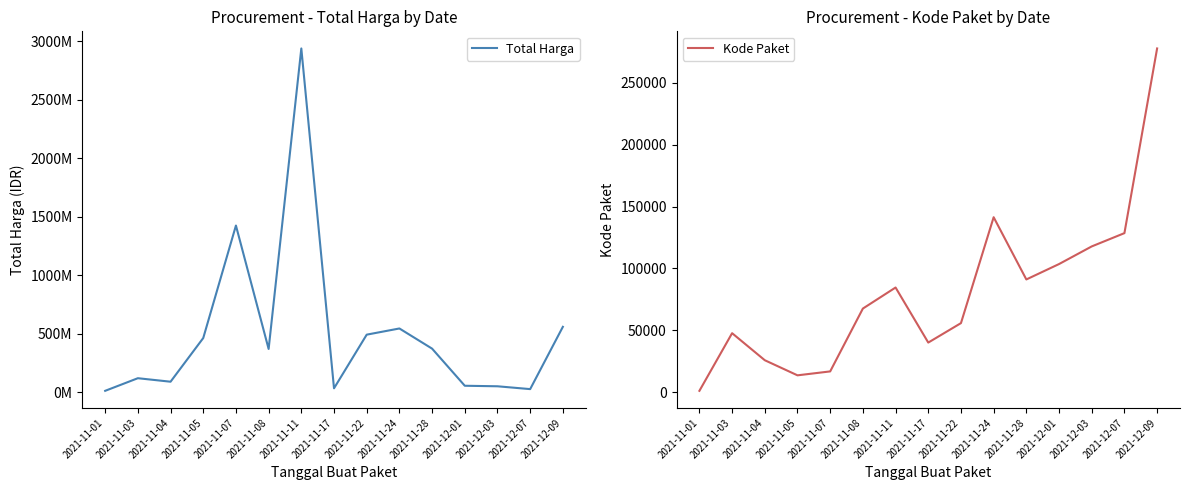

In Total Harga, how many points are lower than both neighbors (excluding endpoints)?

4